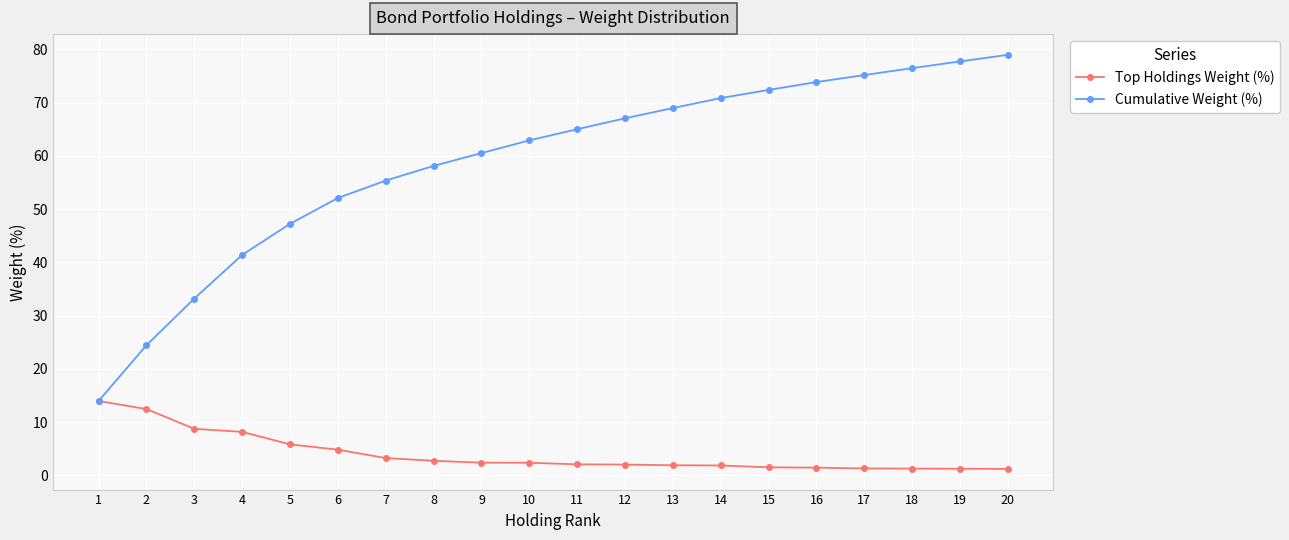

What is the maximum value for Top Holdings Weight (%)?

14.0